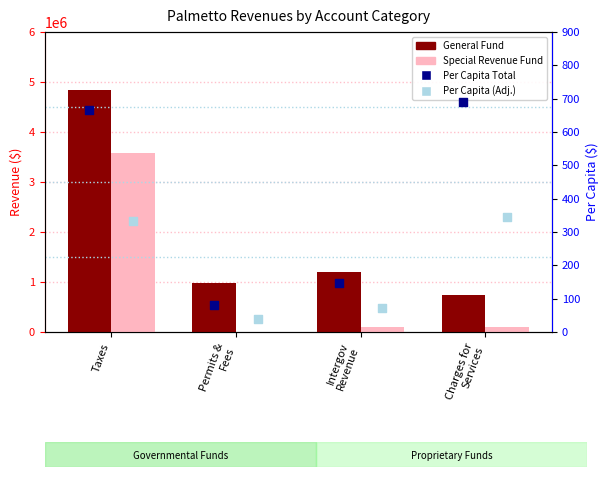

Which series has the largest Y range (max minus min)?

General